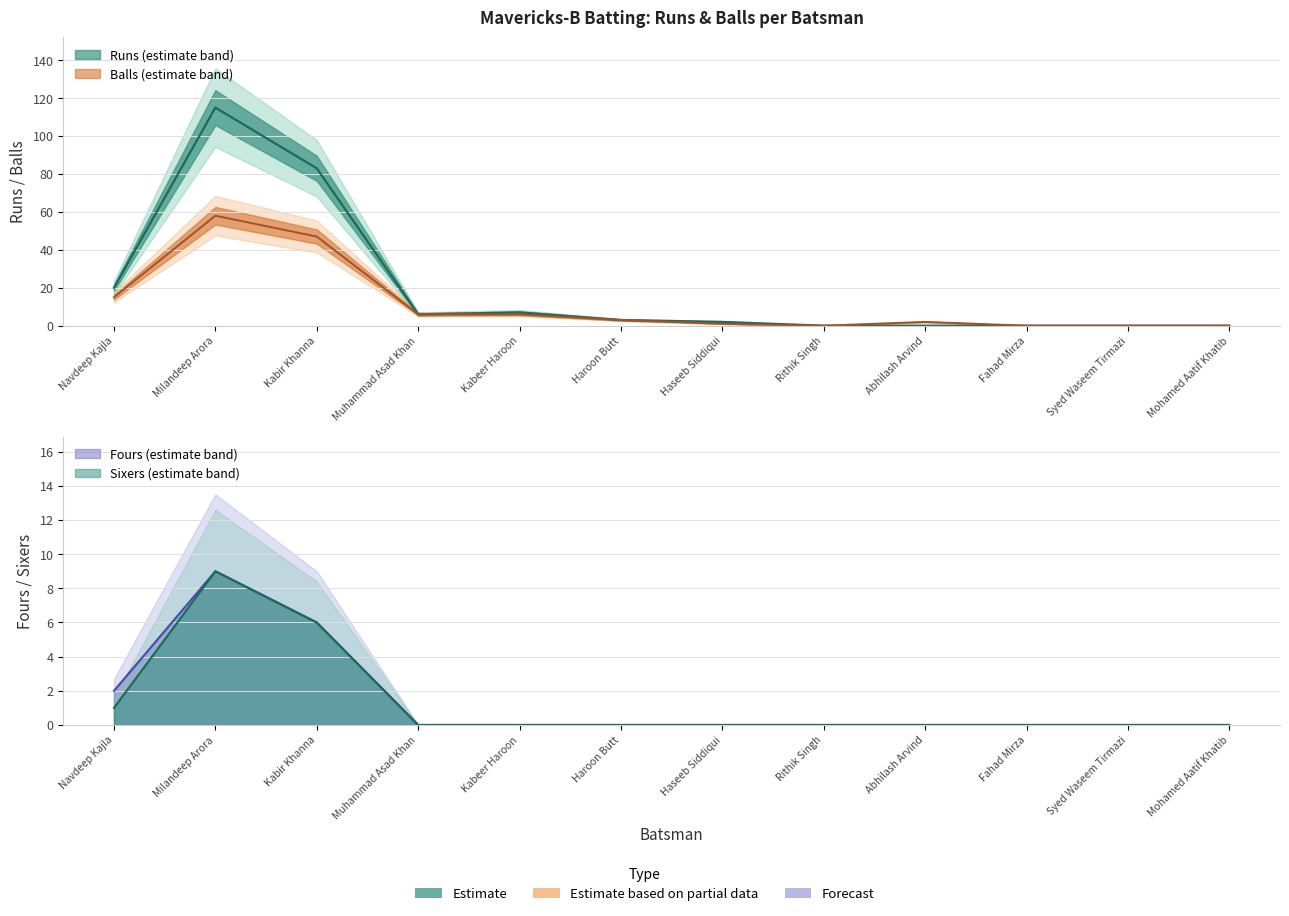

True or false: Runs and Balls cross at least once.

False